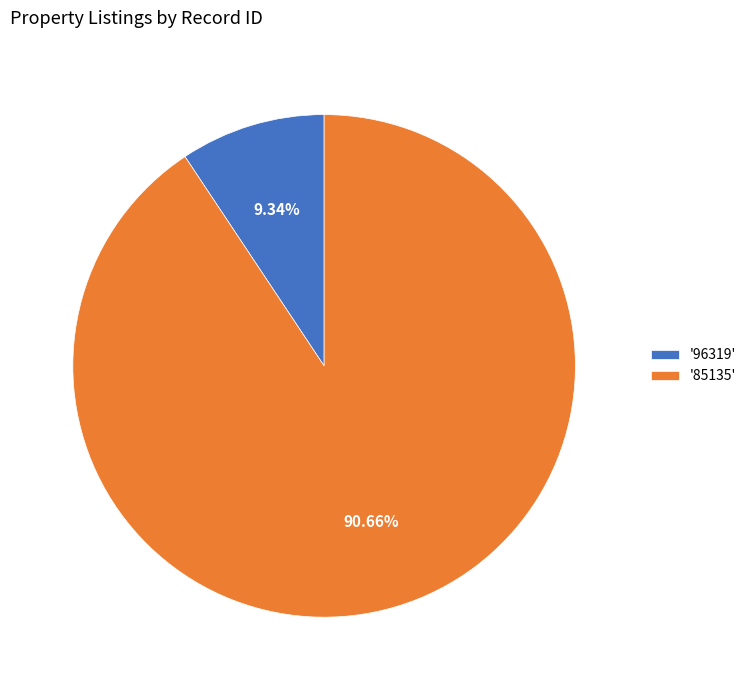

What is the largest slice in the pie chart?

'85135'